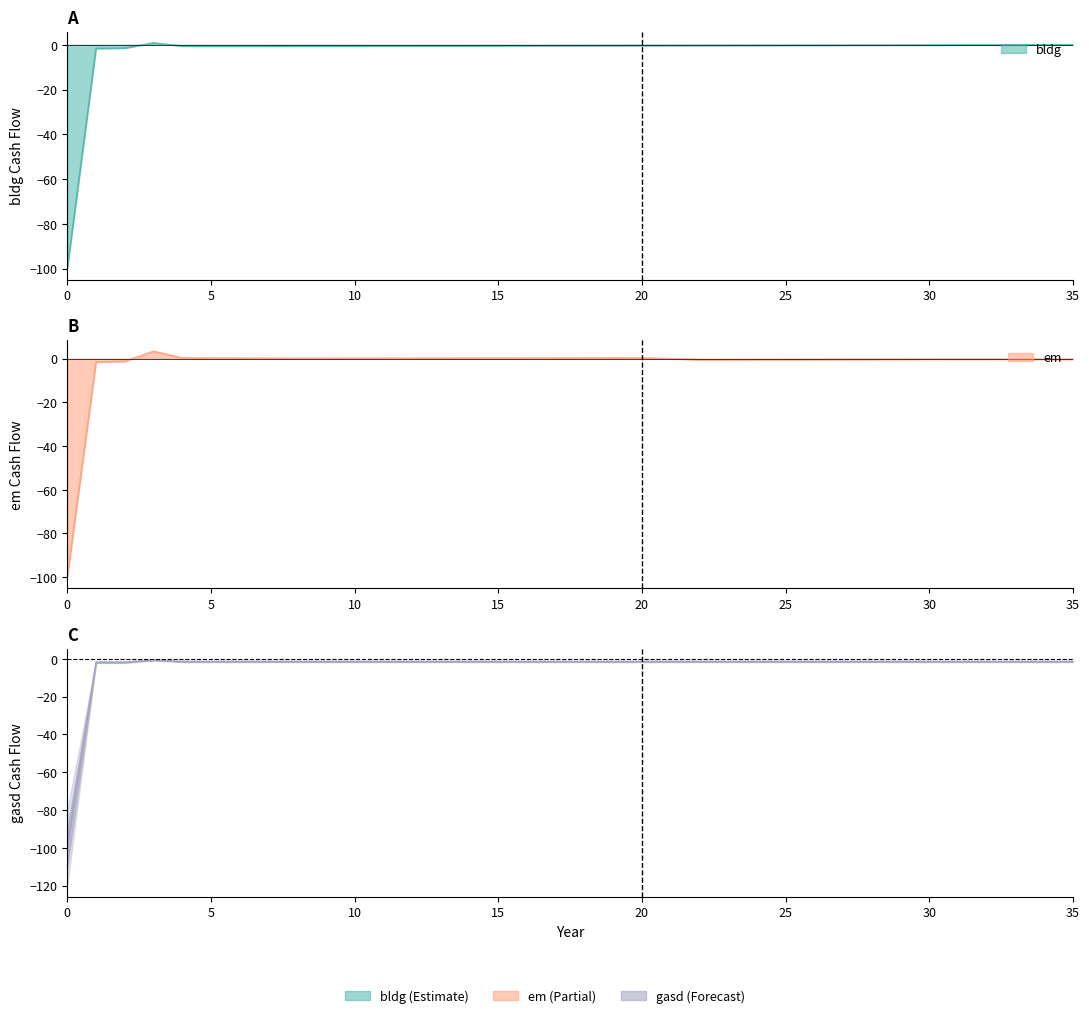

What is the difference between the maximum and minimum values?

99.3